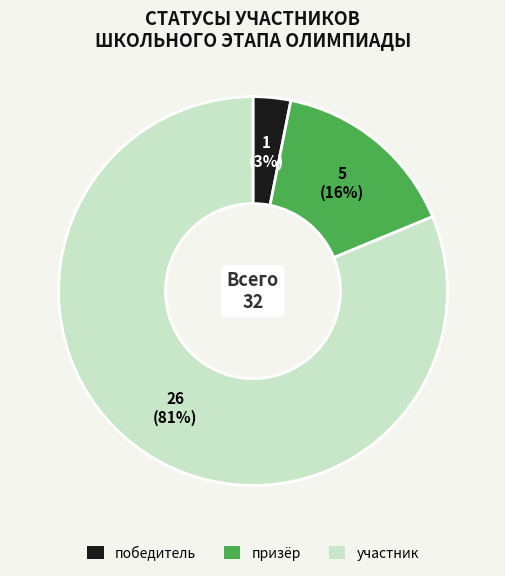

What percentage is the призёр slice, to the nearest percent?

16%